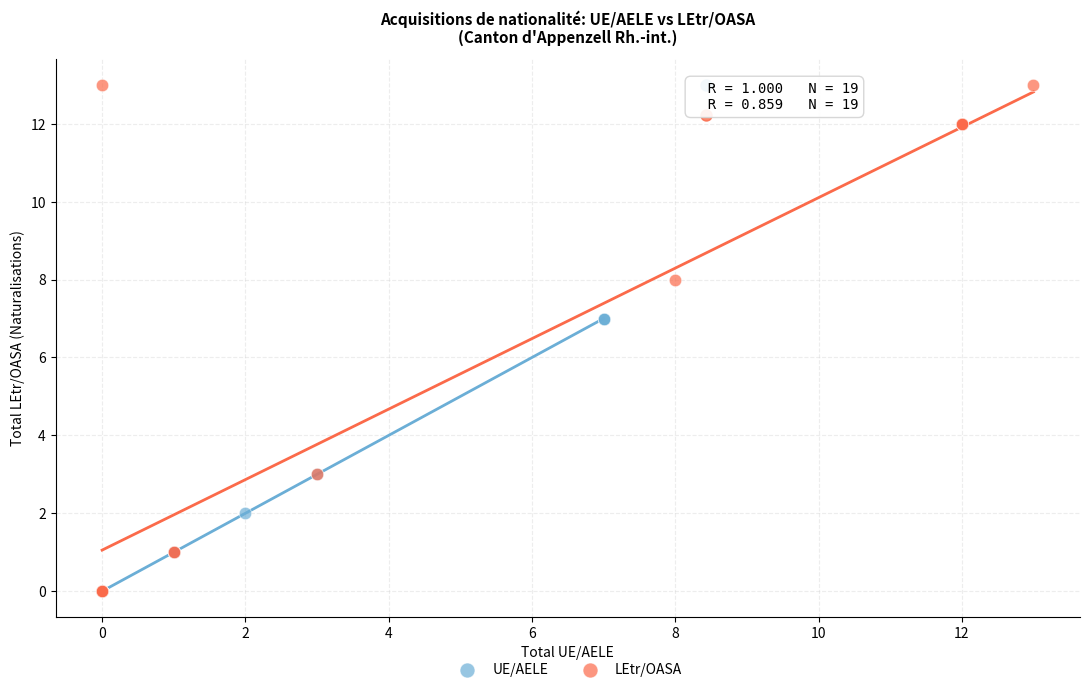

Which series reaches the maximum Y coordinate?

LEtr/OASA